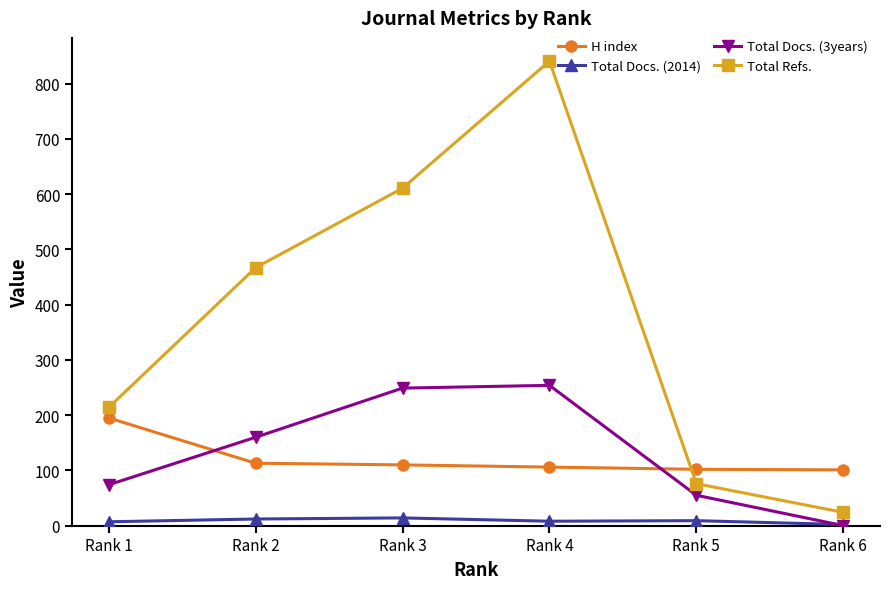

Rank the series by their maximum value, from highest to lowest.

Total Refs., Total Docs. (3years), H index, Total Docs. (2014)